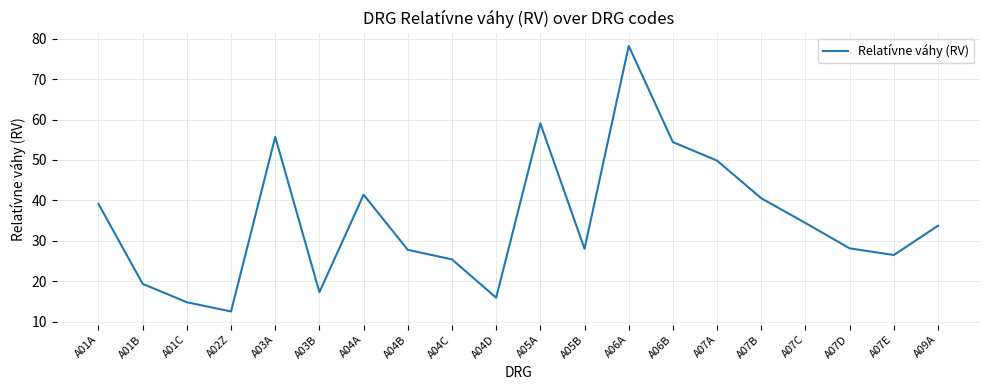

What is the difference between the values at A01B and A07D?

8.8